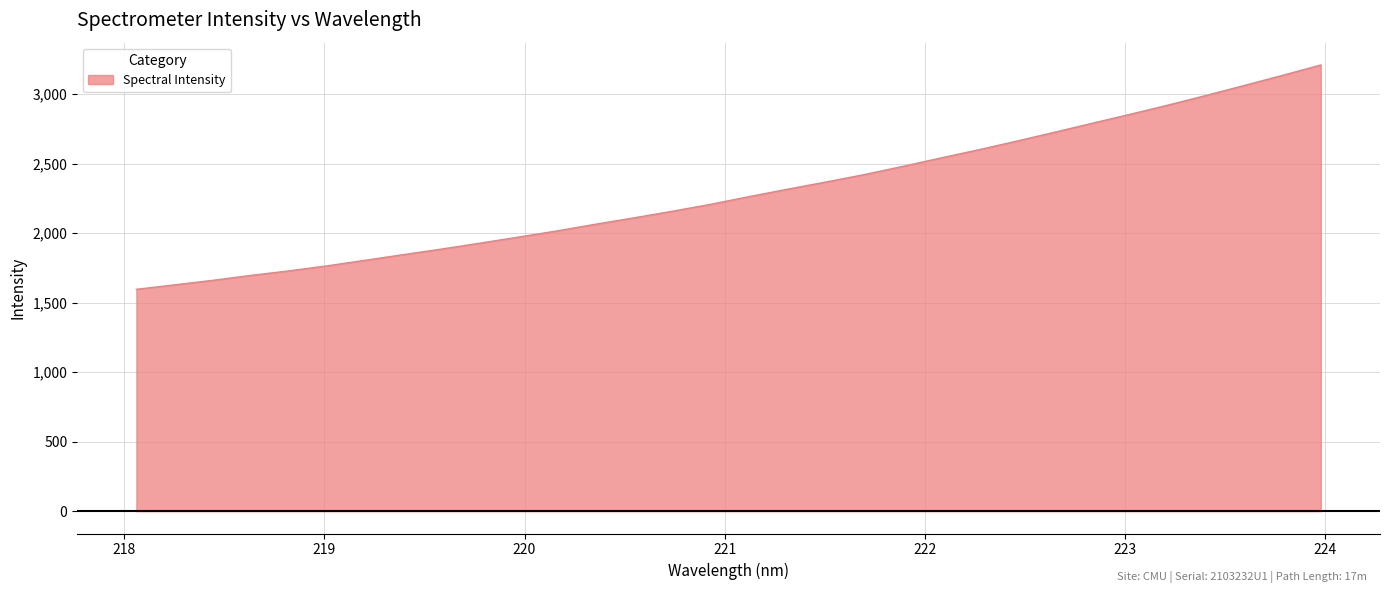

What is the maximum value shown in the chart?

3208.8